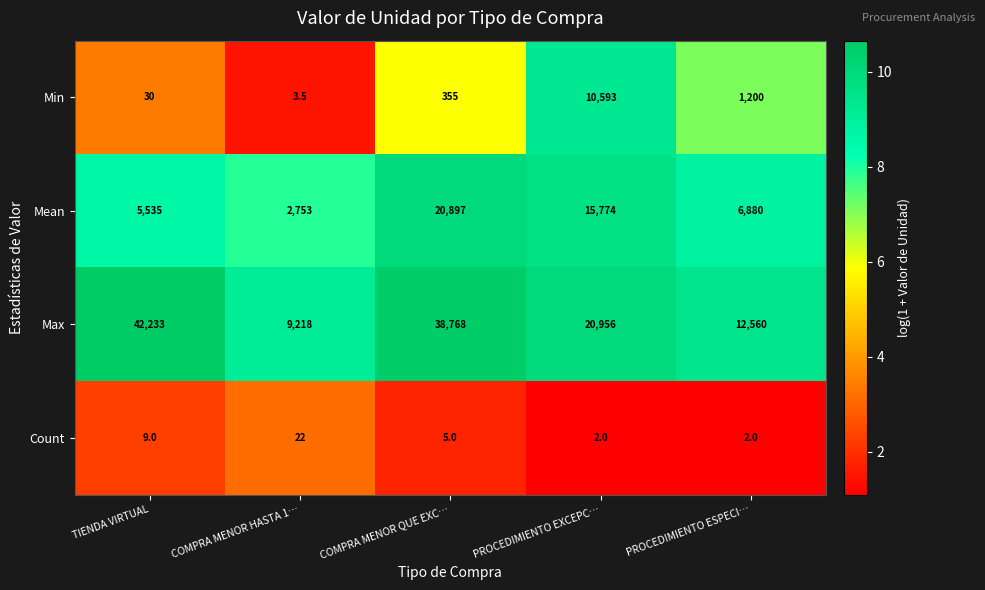

What is the sum of the Max values at PROCEDIMIENTO EXCEPC… and PROCEDIMIENTO ESPECI…?

33516.0